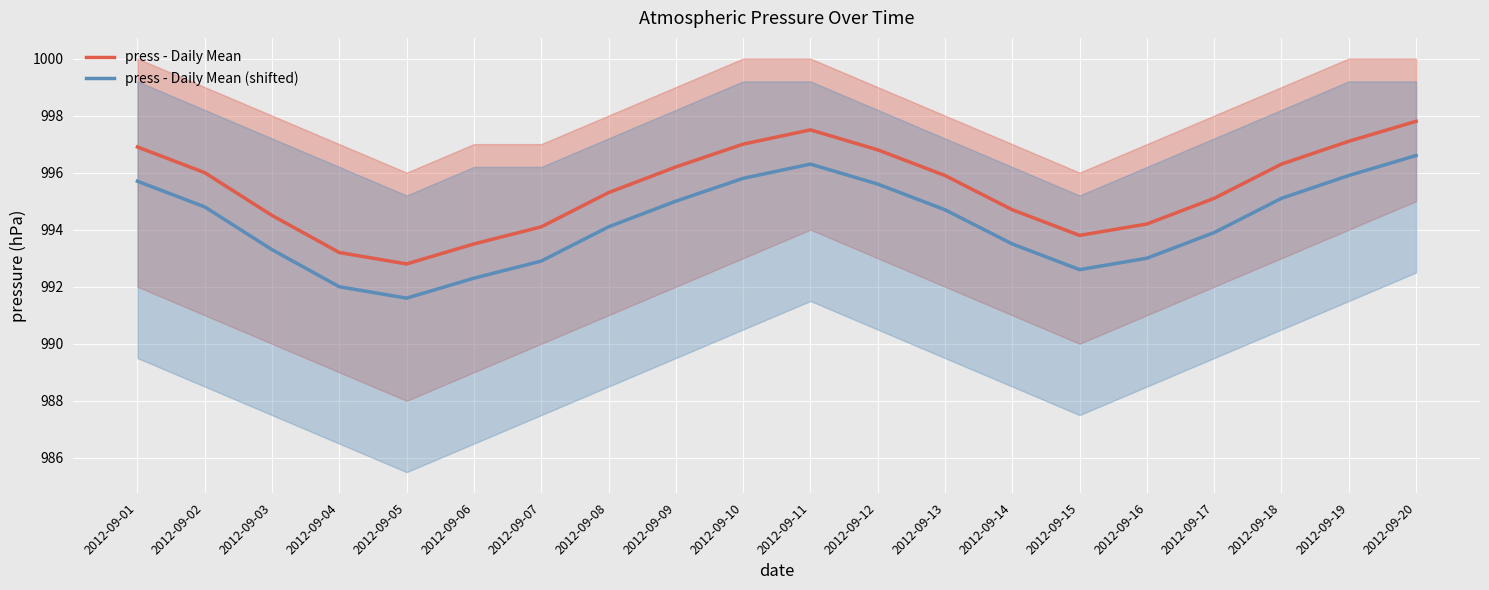

The press - Daily Mean series shows 993.2 at 2012-09-04. True or false?

True